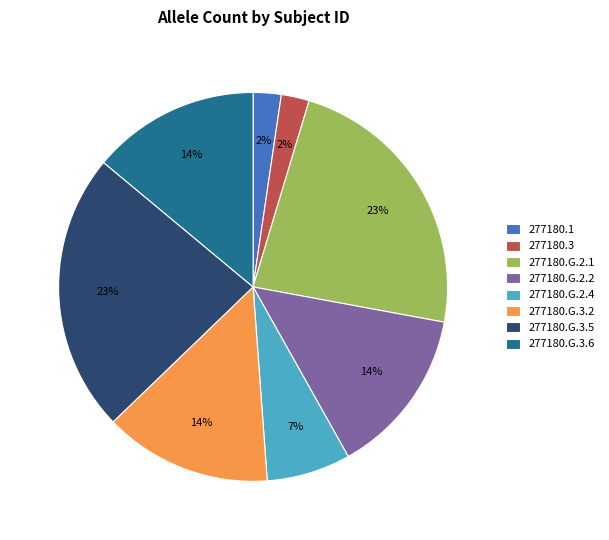

To the nearest percent, what is the average slice percentage?

12%